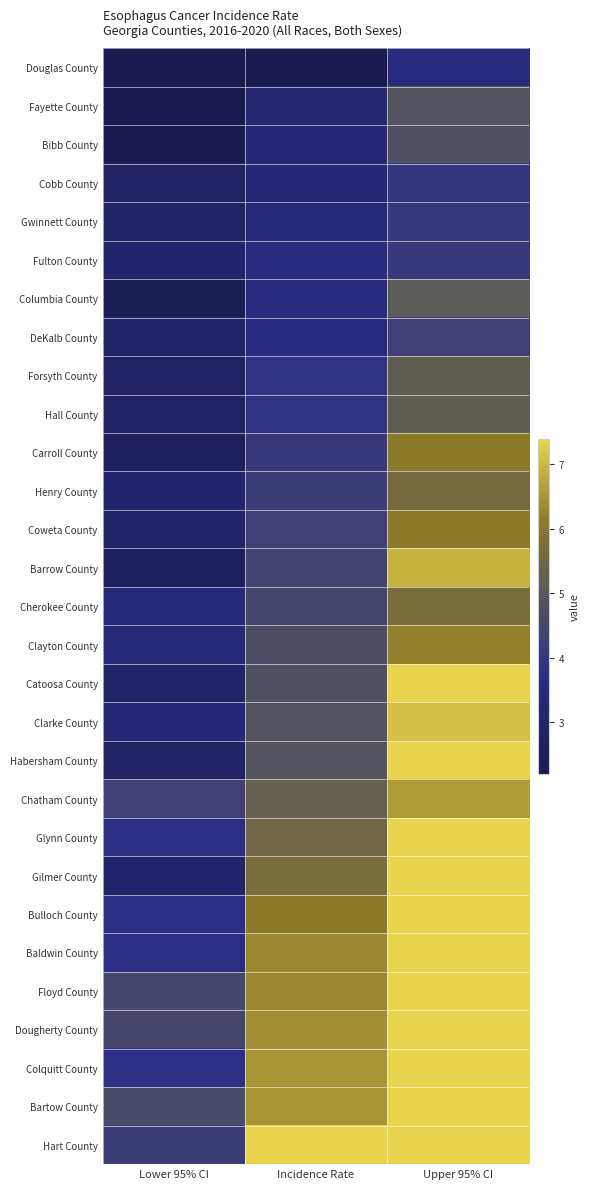

What is the spread (max minus min) of values at Upper 95% CI?

9.1